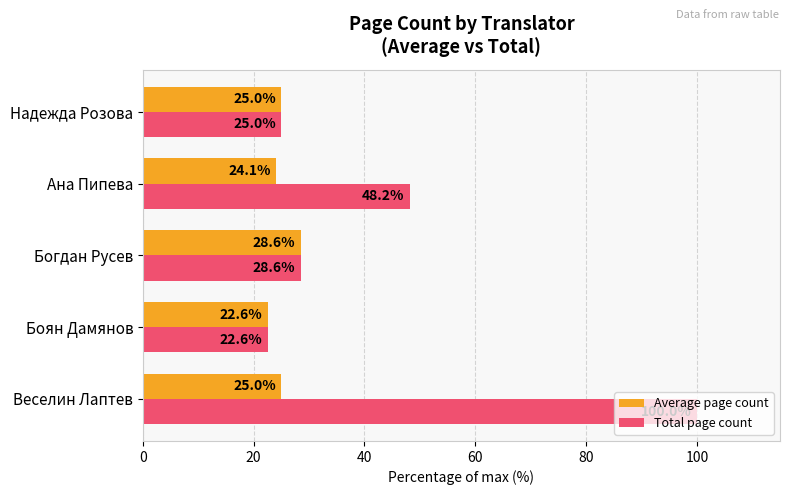

Which category has the lowest value across all series?

Боян Дамянов